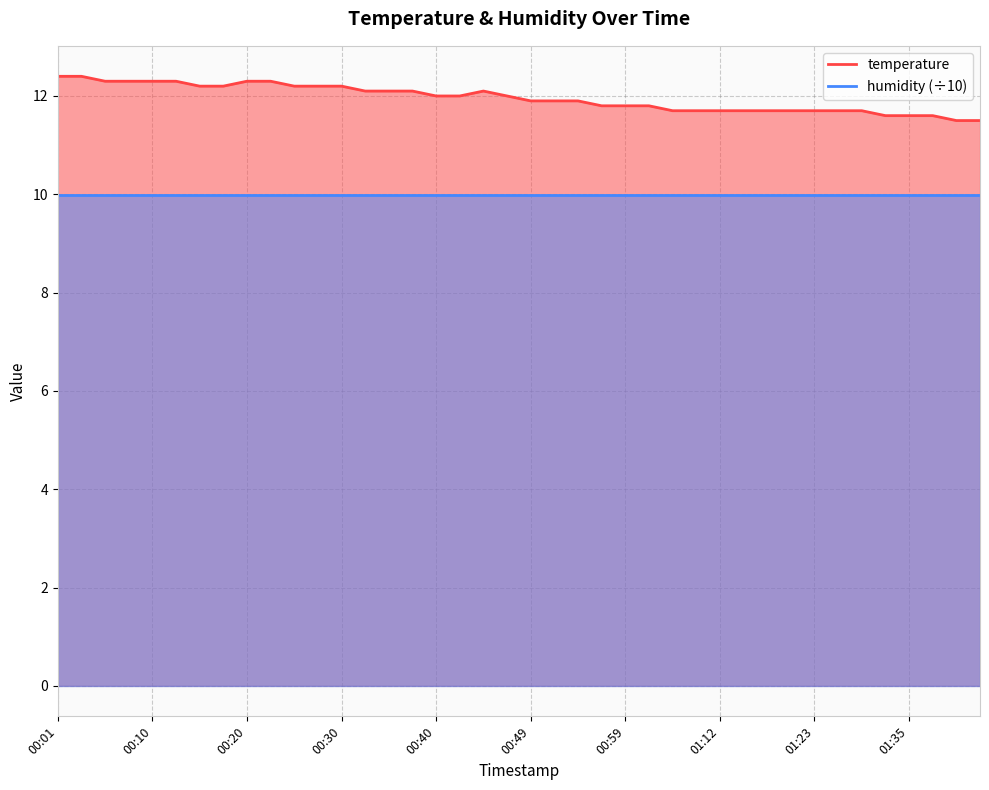

How many points are higher than both their immediate neighbors (excluding endpoints)?

1